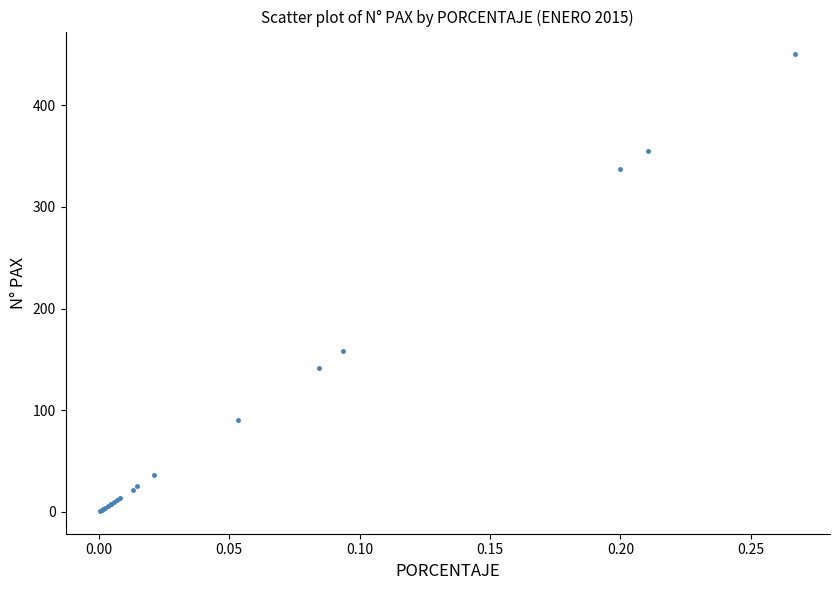

What Y value in the scatter plot is closest to 225?

158